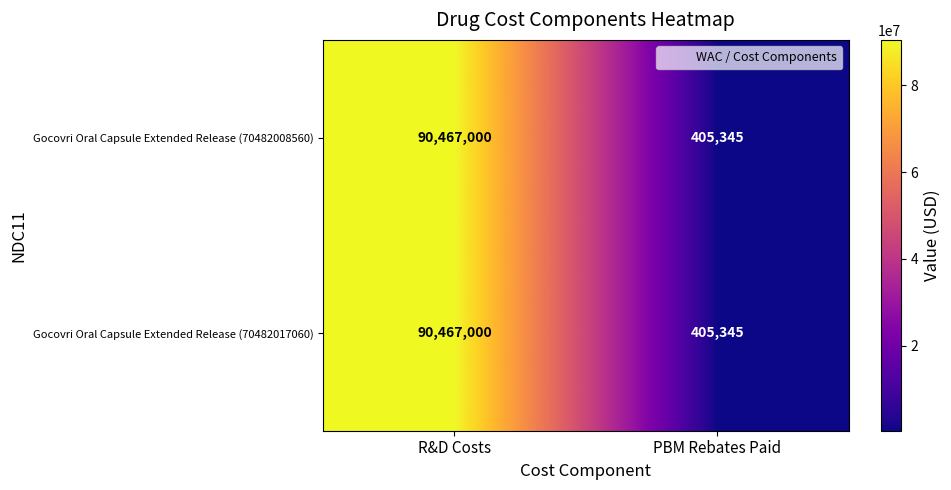

The value of Gocovri Oral Capsule Extended Release (70482017060) at PBM Rebates Paid is 649613. True or false?

False